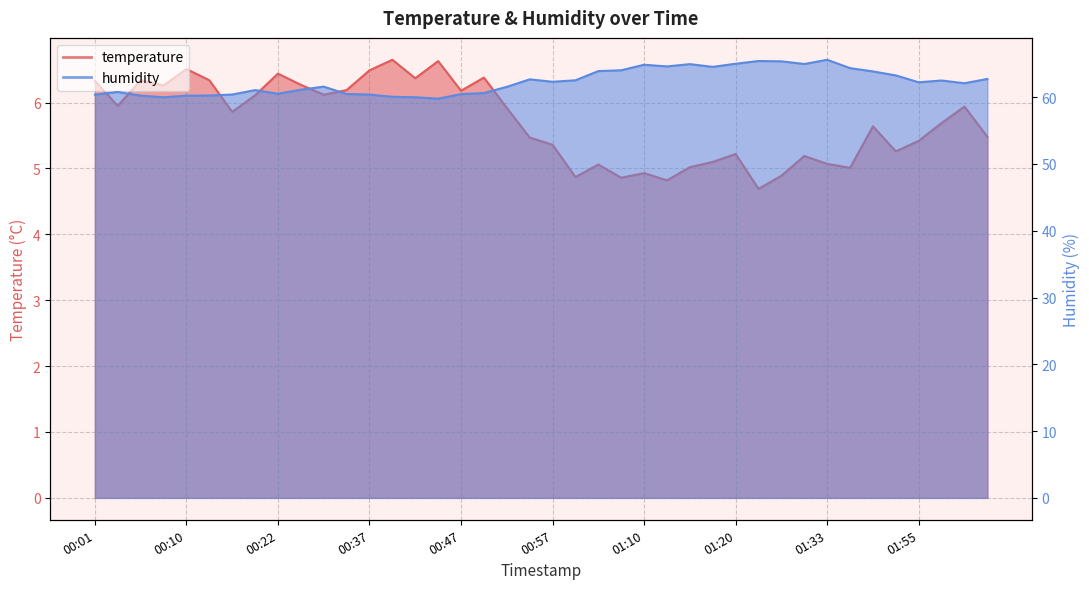

Where is the first local minimum for humidity?

00:08